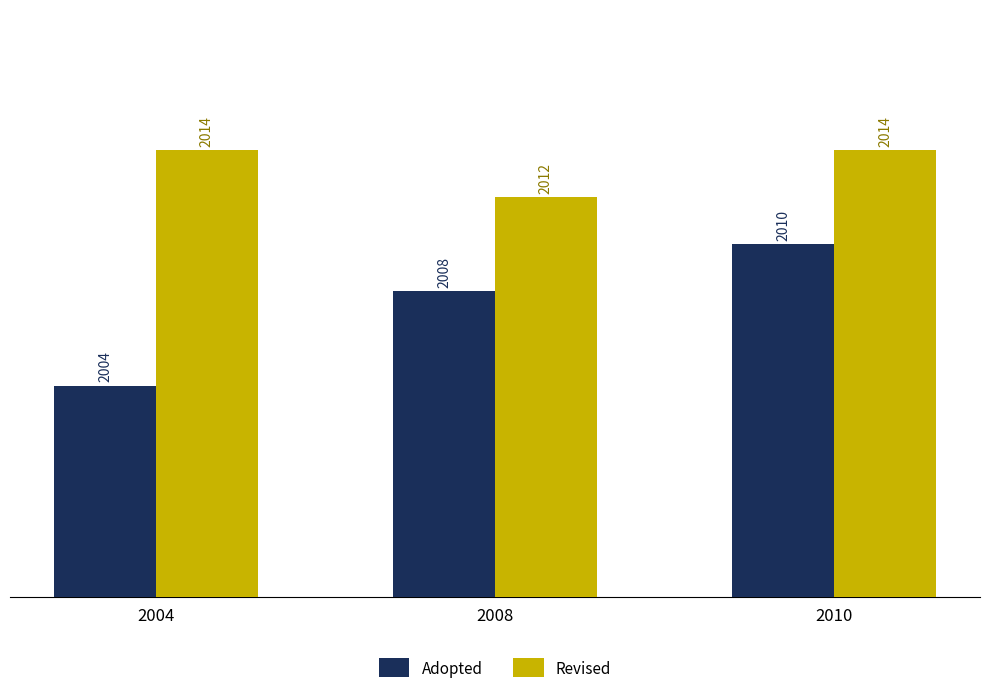

What is the sum of the Adopted values at 2004 and 2010?

4014